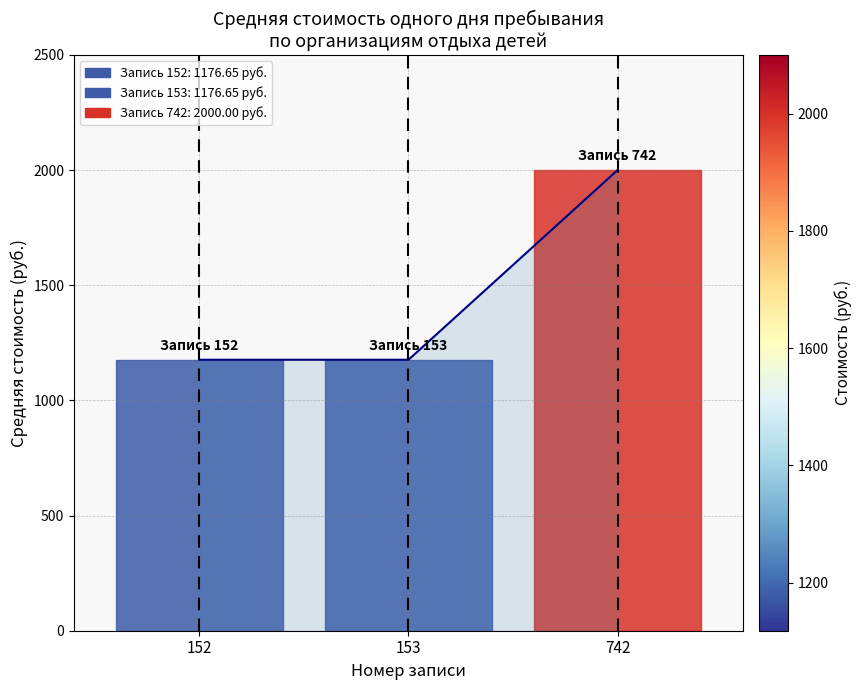

What is the value of the 2nd point from the left?

1176.7